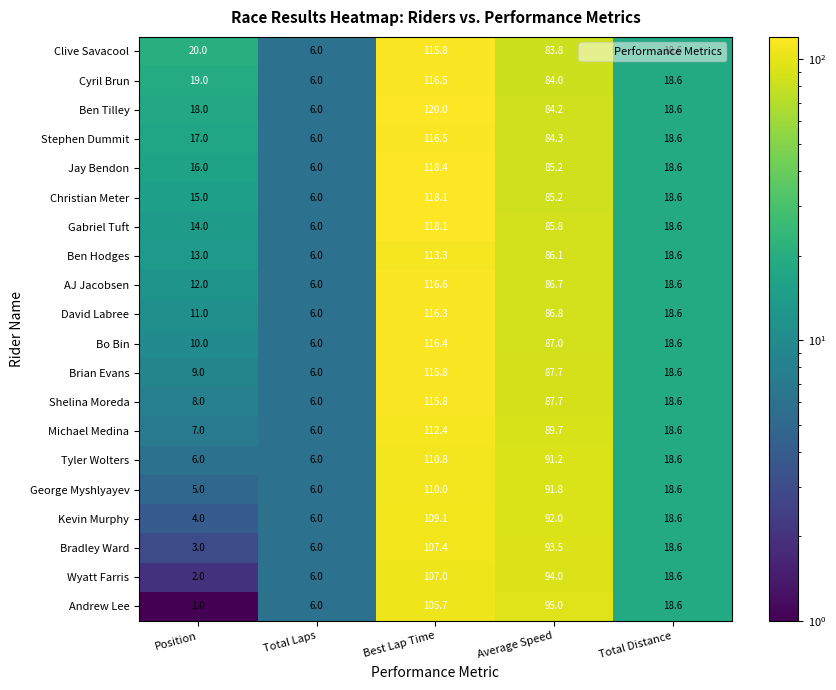

At which category is the sum across all series the highest?

Best Lap Time